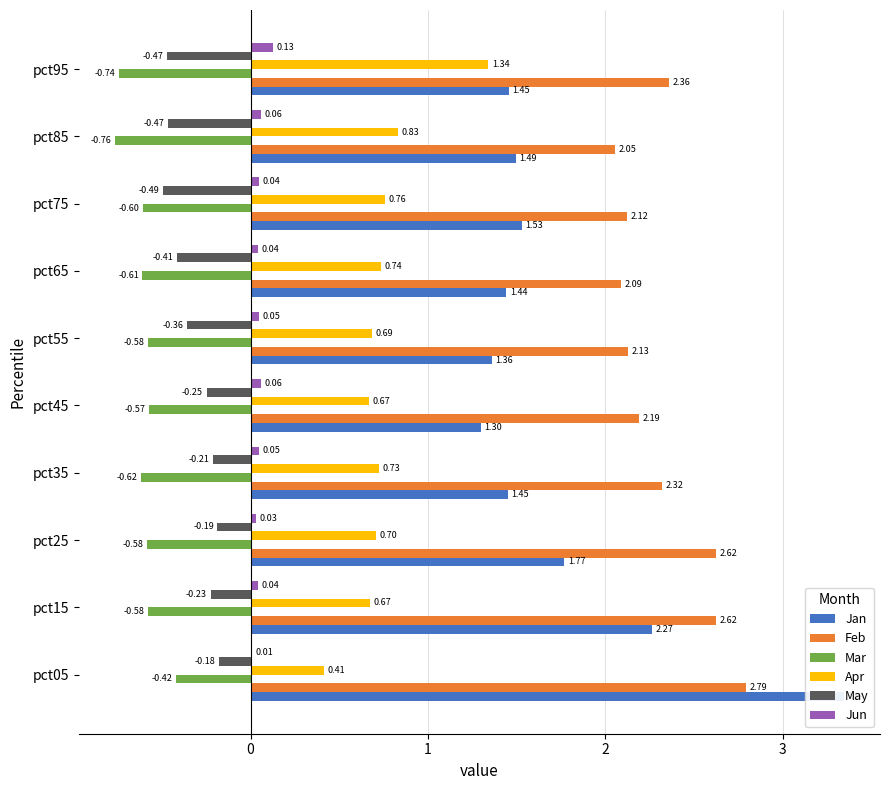

What is the total value across all series at pct15?

4.8